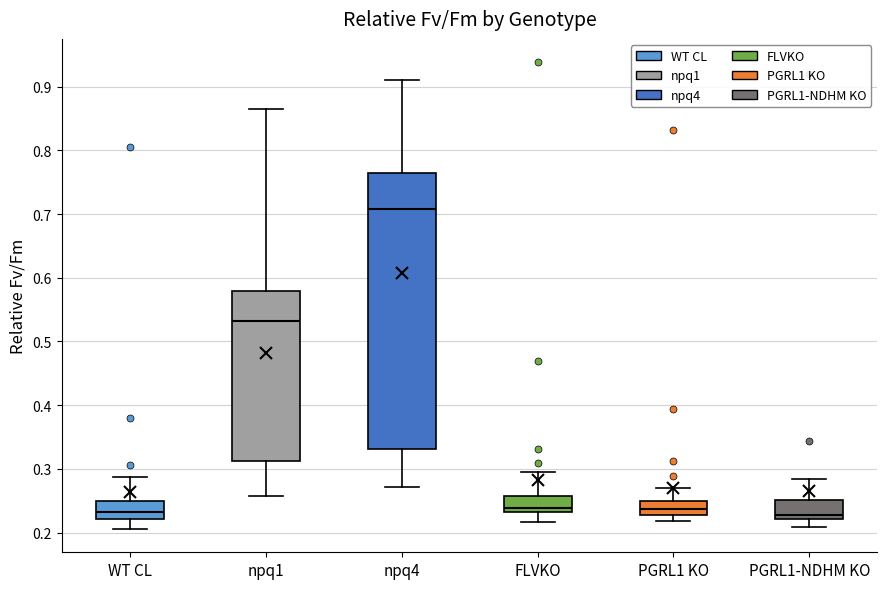

Reading left to right, read every box against the y-axis: the position of its median line, the range the box covers, and the ends of its whiskers. The values are not printed on the chart, so give them approximately, as read against the axis.

WT CL: median 0.23, box 0.22 to 0.25, whiskers 0.21 to 0.29
npq1: median 0.53, box 0.31 to 0.58, whiskers 0.26 to 0.87
npq4: median 0.71, box 0.33 to 0.76, whiskers 0.27 to 0.91
FLVKO: median 0.24, box 0.23 to 0.26, whiskers 0.22 to 0.29
PGRL1 KO: median 0.24, box 0.23 to 0.25, whiskers 0.22 to 0.27
PGRL1-NDHM KO: median 0.23, box 0.22 to 0.25, whiskers 0.21 to 0.28